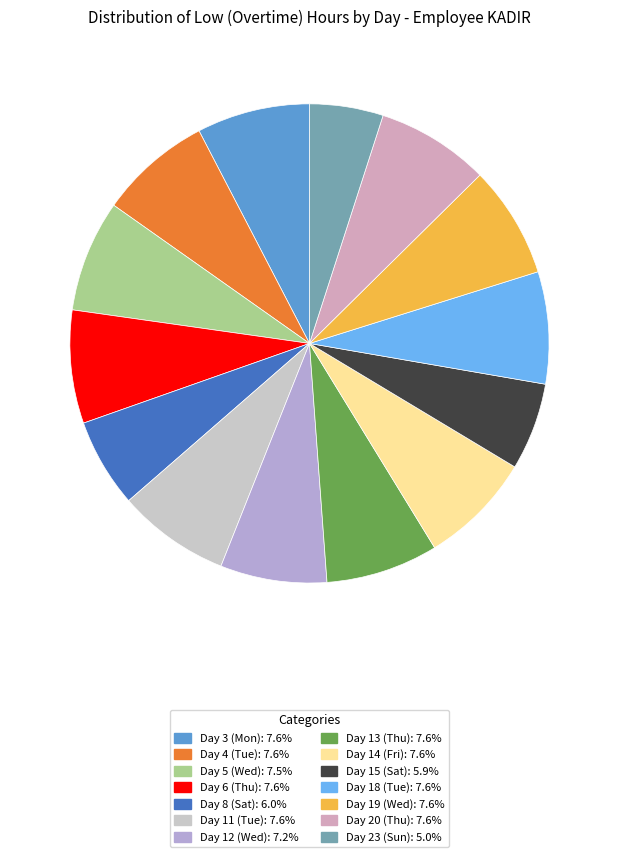

Which slice is the largest?

Day 6 (Thu)